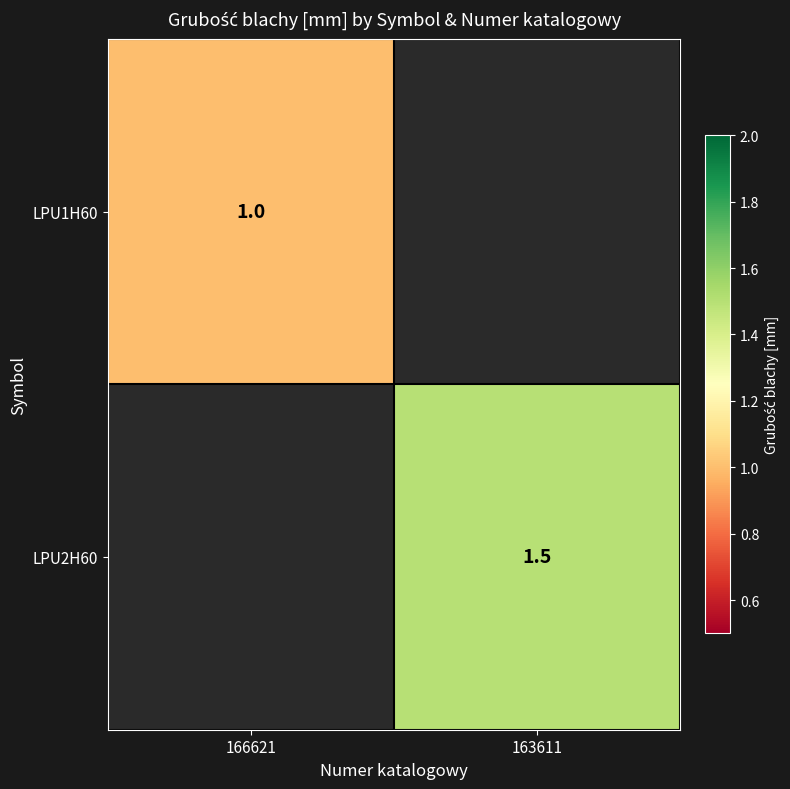

Is it true that LPU2H60 equals 1.5 at 163611?

True